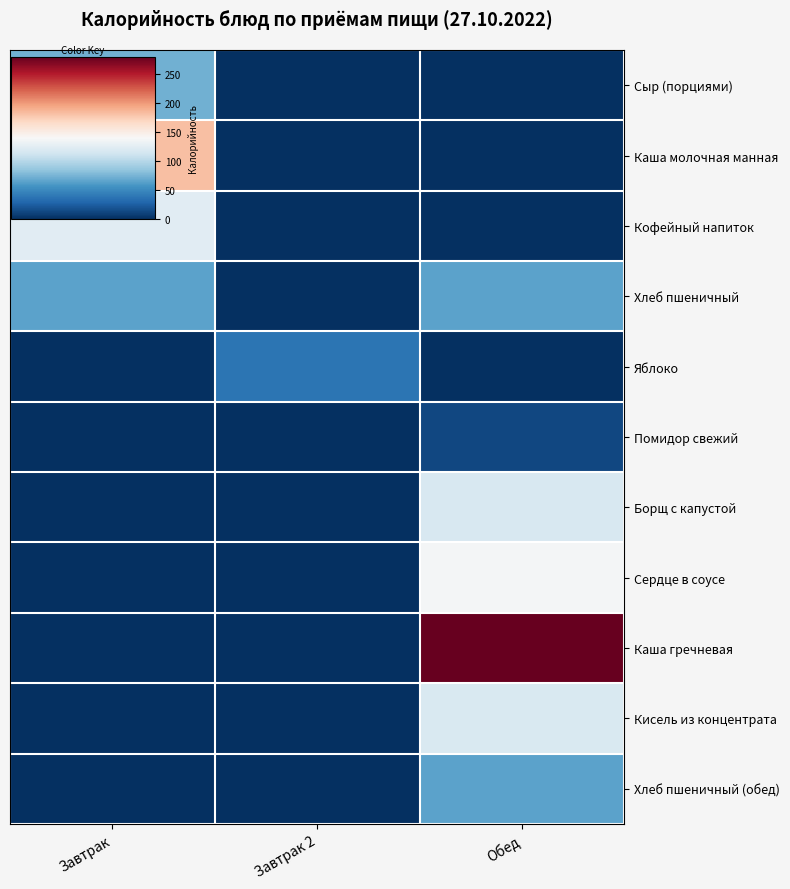

Reading left to right, transcribe all the data shown in this chart.

Сыр (порциями): Завтрак=72	Завтрак 2=0	Обед=0
Каша молочная манная: Завтрак=181	Завтрак 2=0	Обед=0
Кофейный напиток: Завтрак=124	Завтрак 2=0	Обед=0
Хлеб пшеничный: Завтрак=65	Завтрак 2=0	Обед=65
Яблоко: Завтрак=0	Завтрак 2=38	Обед=0
Помидор свежий: Завтрак=0	Завтрак 2=0	Обед=13
Борщ с капустой: Завтрак=0	Завтрак 2=0	Обед=117
Сердце в соусе: Завтрак=0	Завтрак 2=0	Обед=137
Каша гречневая: Завтрак=0	Завтрак 2=0	Обед=279
Кисель из концентрата: Завтрак=0	Завтрак 2=0	Обед=118
Хлеб пшеничный (обед): Завтрак=0	Завтрак 2=0	Обед=65